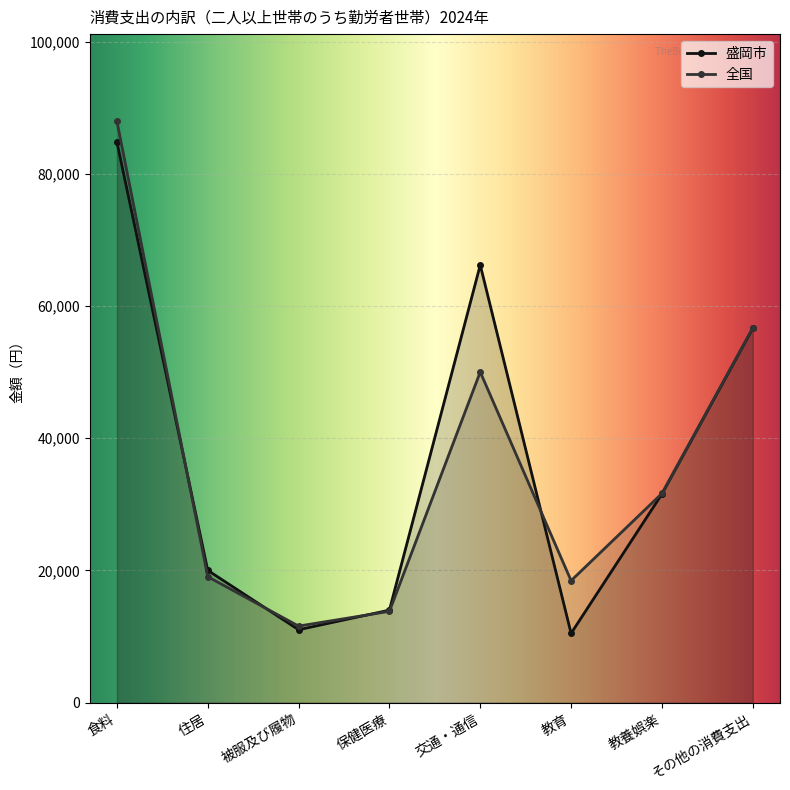

What are all the series names shown in the legend?

盛岡市, 全国